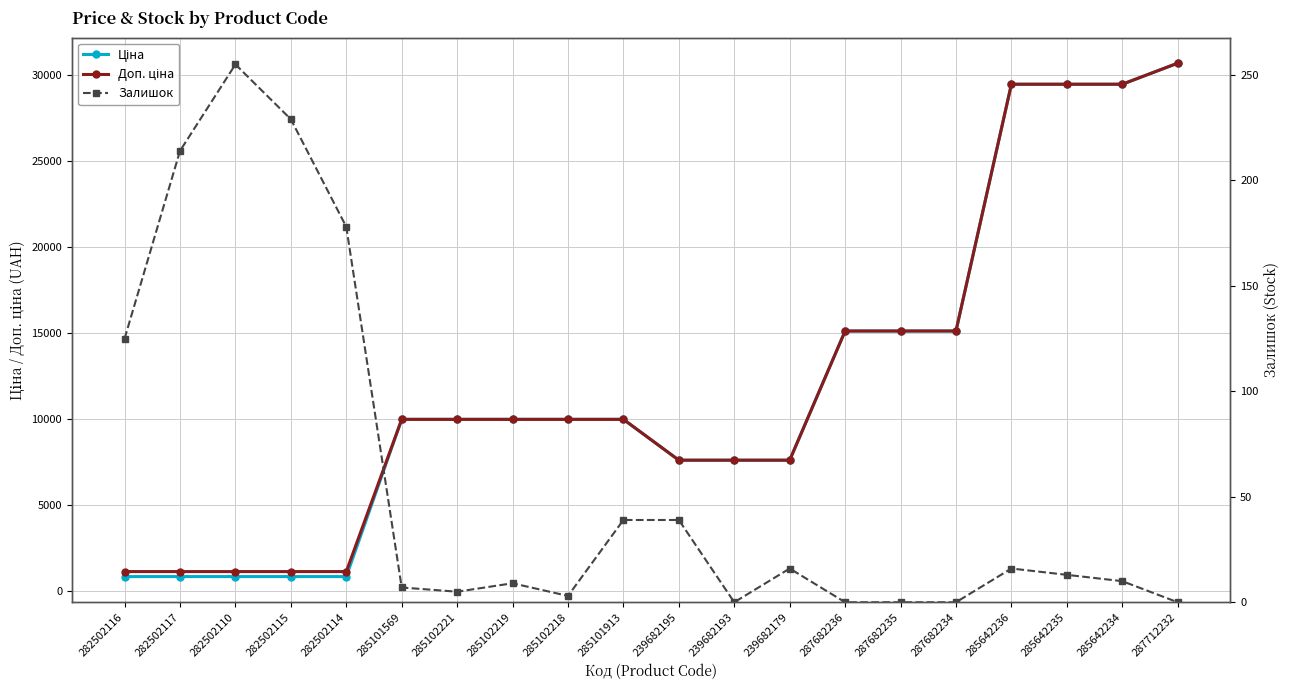

The value of Залишок at 282502115 is 389.9. True or false?

False